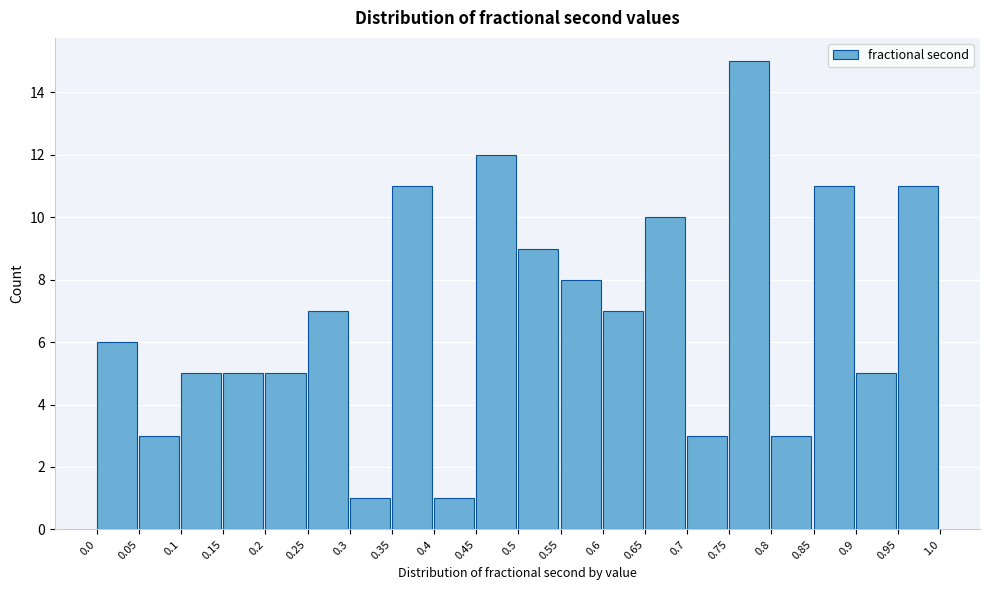

How tall is the bar that spans 0.15 to 0.2 on the x-axis? The values are not printed on the chart, so give them approximately, as read against the axis.

5